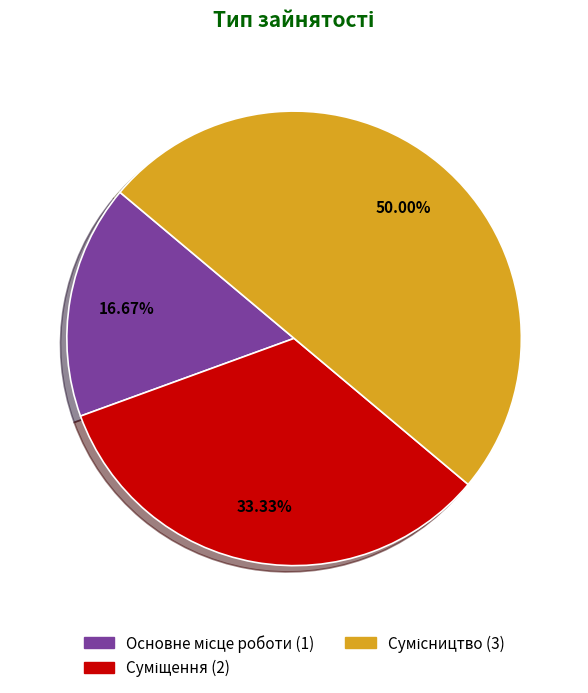

Count the number of slices in the pie.

3